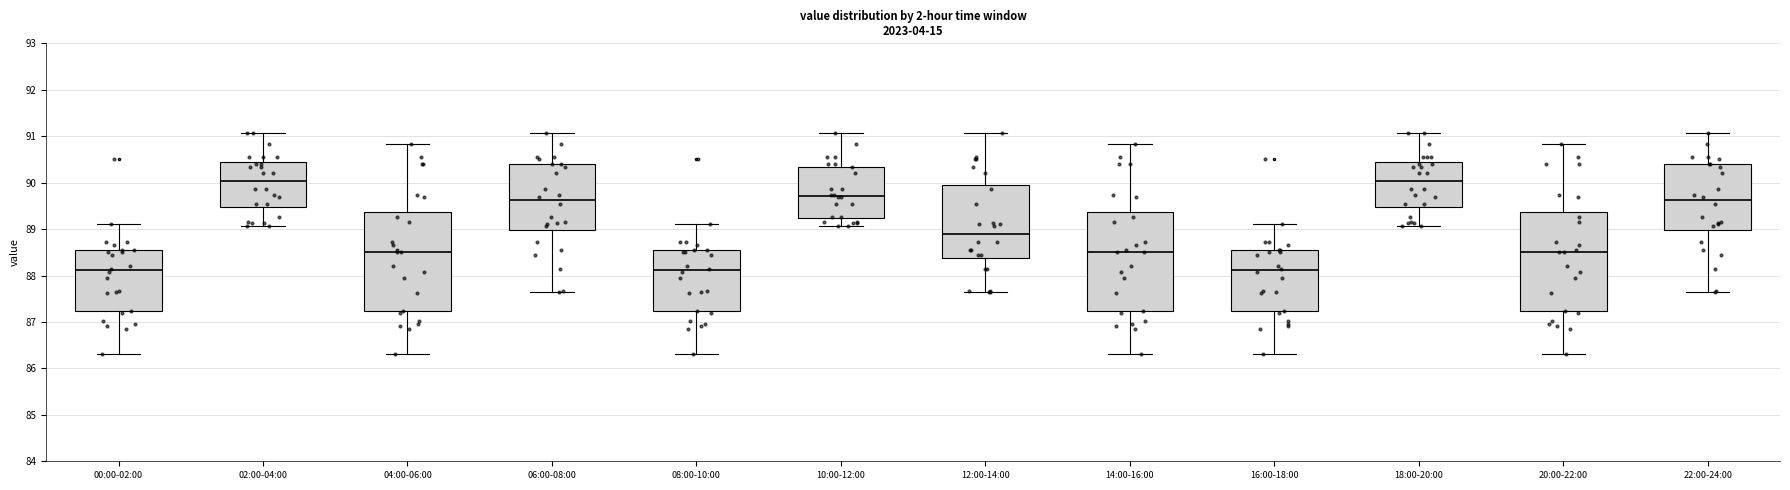

Where is the upper edge of the box for 16:00-18:00 on the y-axis? The values are not printed on the chart, so give them approximately, as read against the axis.

88.5